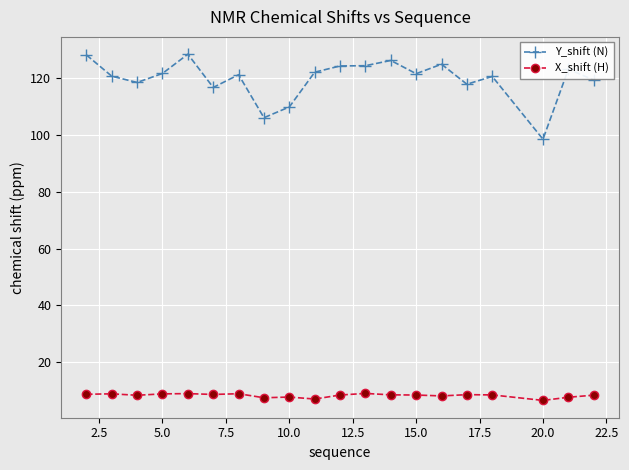

How many series are shown in this chart?

2